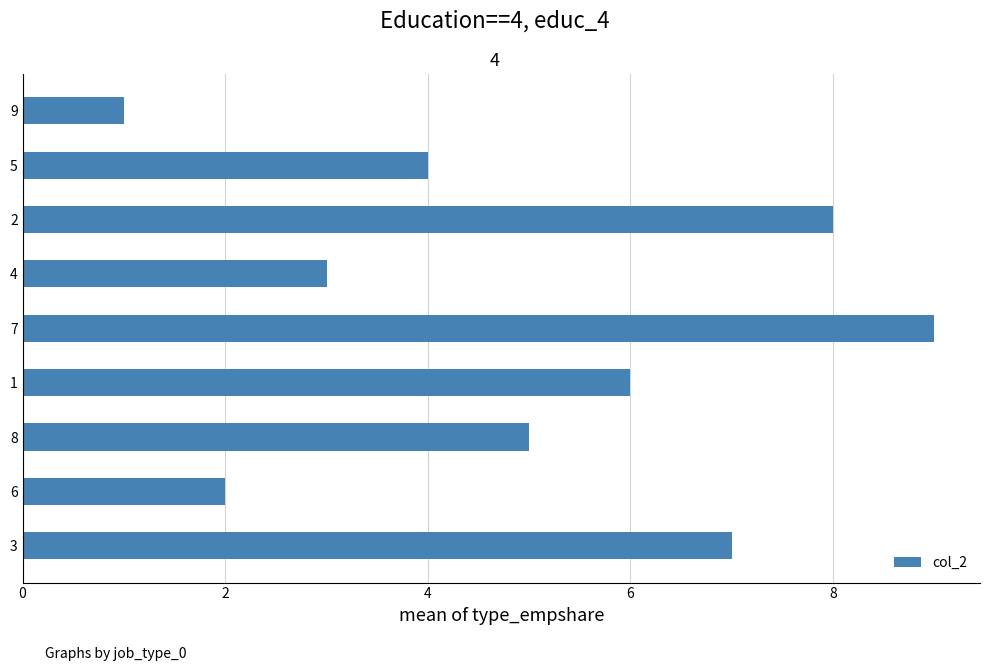

List the labels in order of value, largest first.

7, 2, 3, 1, 8, 5, 4, 6, 9